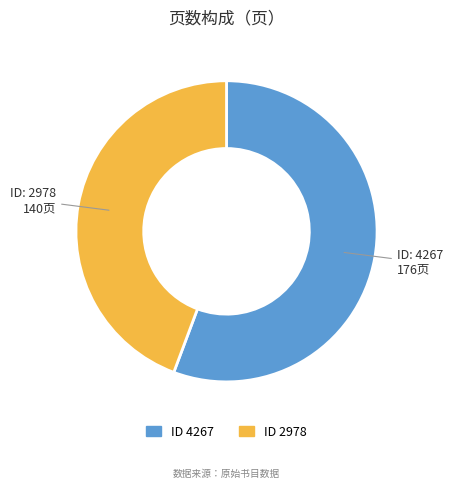

Count the number of slices in the pie.

2